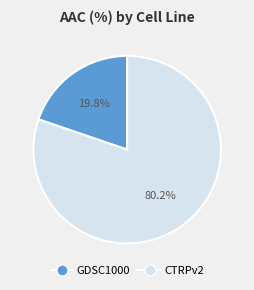

True or false: GDSC1000 accounts for 6% of the total.

False